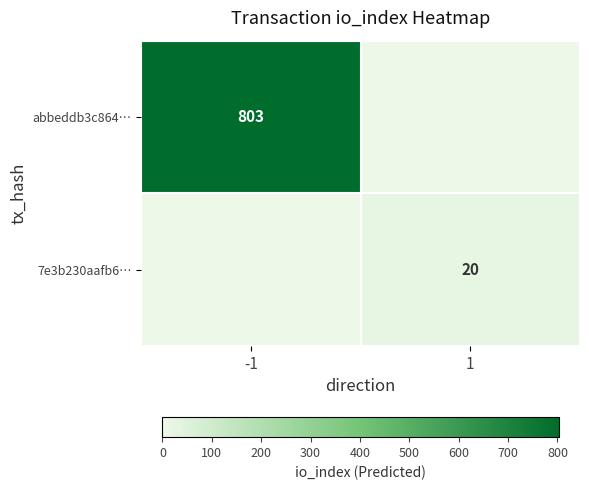

Is the value of abbeddb3c864… at -1 greater than the value of 7e3b230aafb6… at 1?

Yes